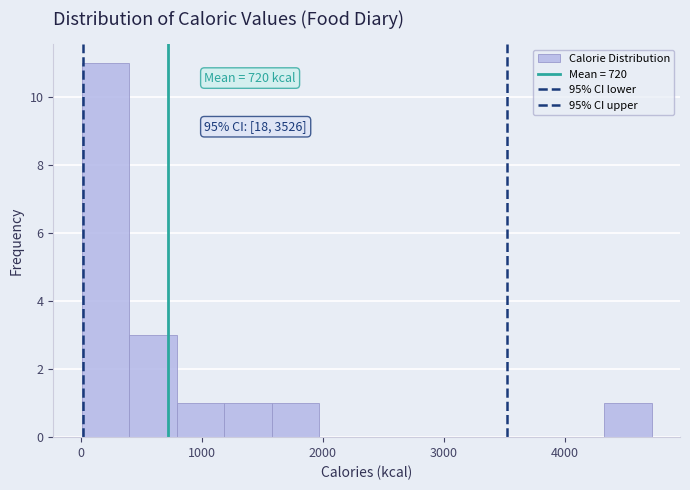

Around what value on the x-axis is the tallest bar? Give the approximate position of its centre, as read against the axis.

200